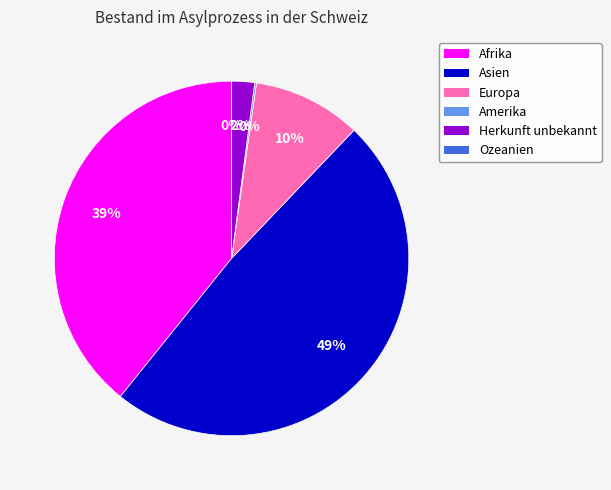

Is the sum of Ozeanien and Amerika greater than half?

No